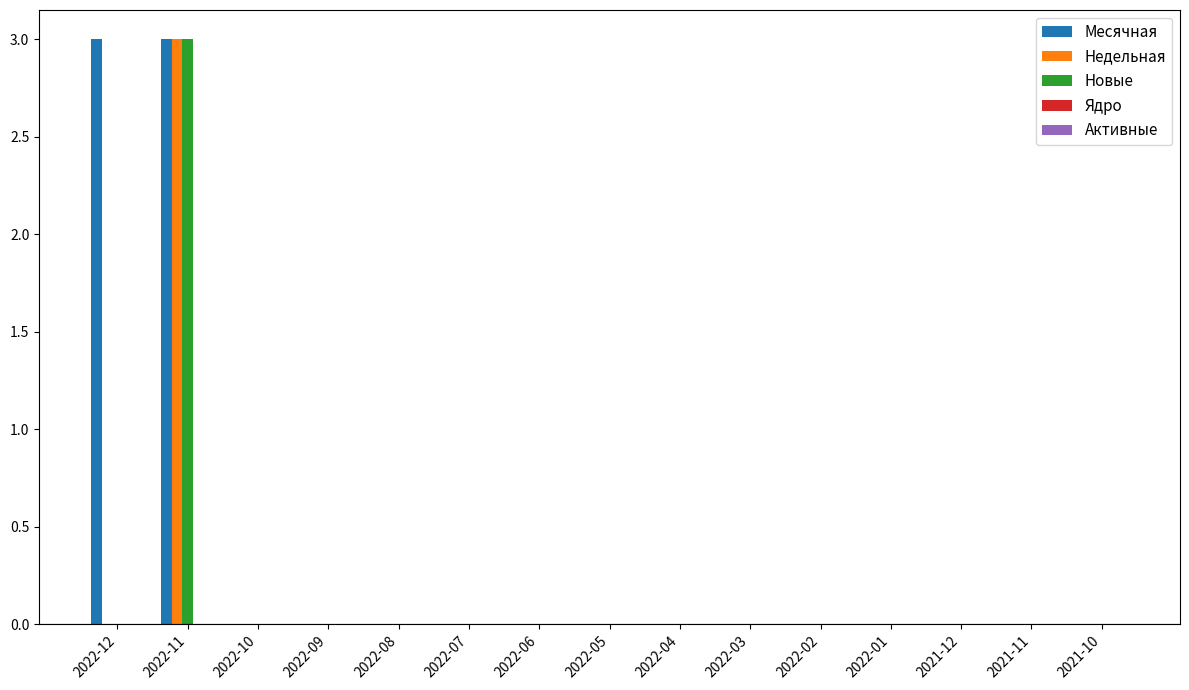

What is the sum of the Месячная values at 2022-09 and 2022-11?

3